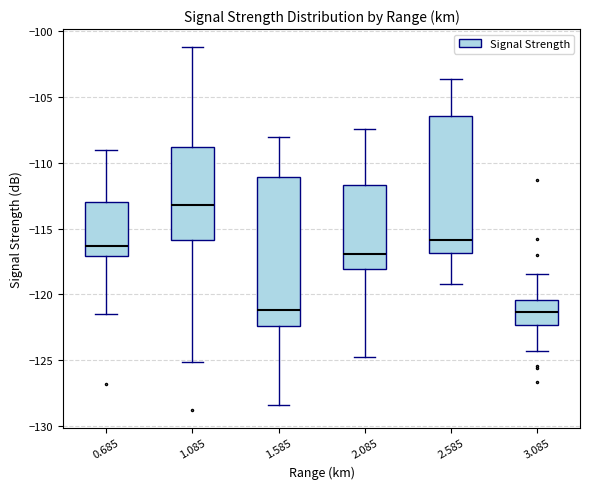

Reading left to right, transcribe this box plot: for each box, give where its median line is, the range the box spans, and where its two whiskers end, as read against the y-axis. The values are not printed on the chart, so give them approximately, as read against the axis.

0.685: median -116.5, box -117.0 to -113.0, whiskers -121.5 to -109.0
1.085: median -113.0, box -116.0 to -109.0, whiskers -125.0 to -101.0
1.585: median -121.0, box -122.5 to -111.0, whiskers -128.5 to -108.0
2.085: median -117.0, box -118.0 to -111.5, whiskers -125.0 to -107.5
2.585: median -116.0, box -117.0 to -106.5, whiskers -119.0 to -103.5
3.085: median -121.5, box -122.5 to -120.5, whiskers -124.5 to -118.5